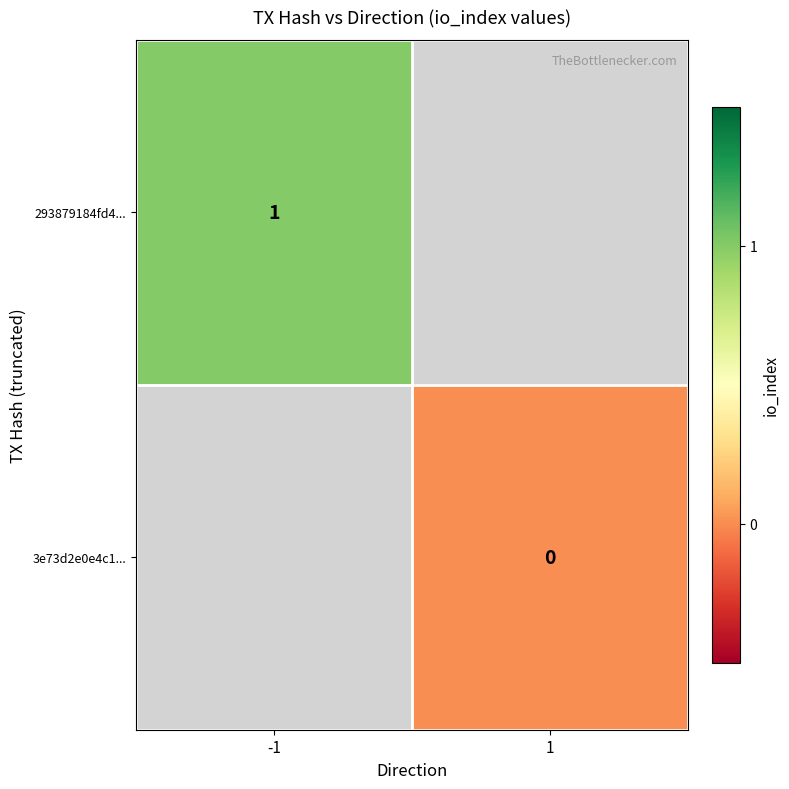

True or false: 293879184fd4... has a value of 1 at -1.

True